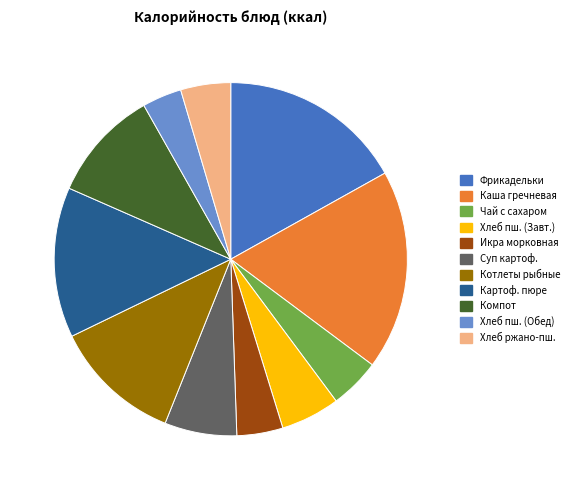

Does any single category account for the majority?

No